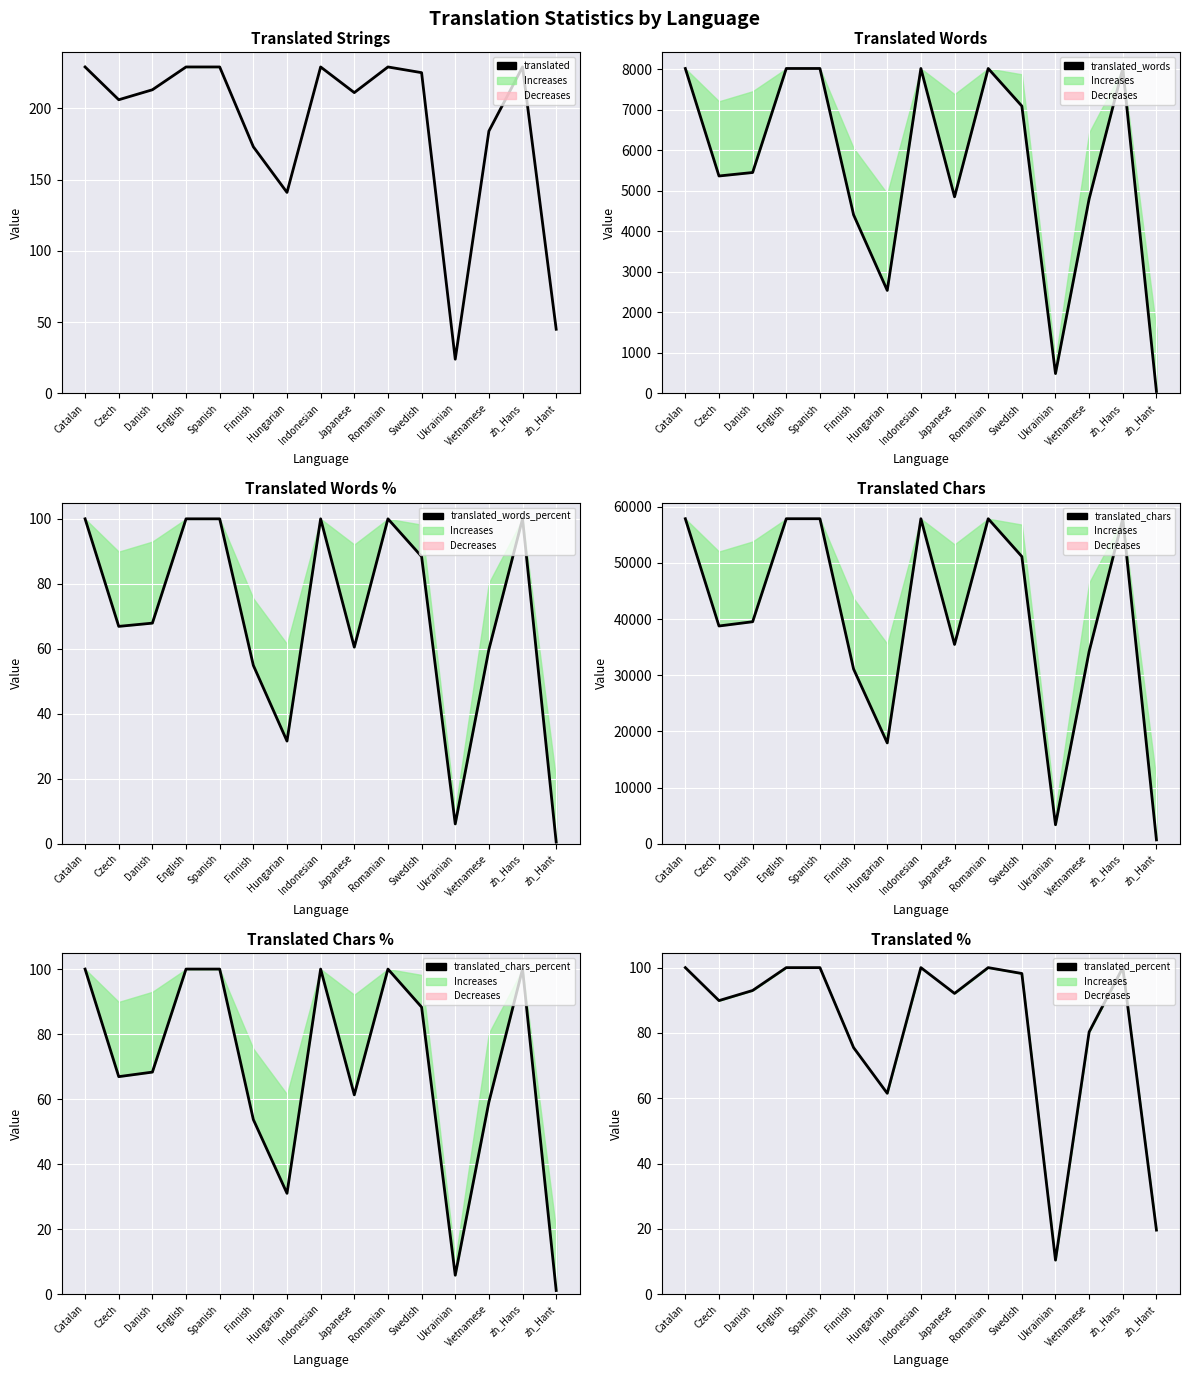

True or false: translated_words_percent and translated_words cross at least once.

False